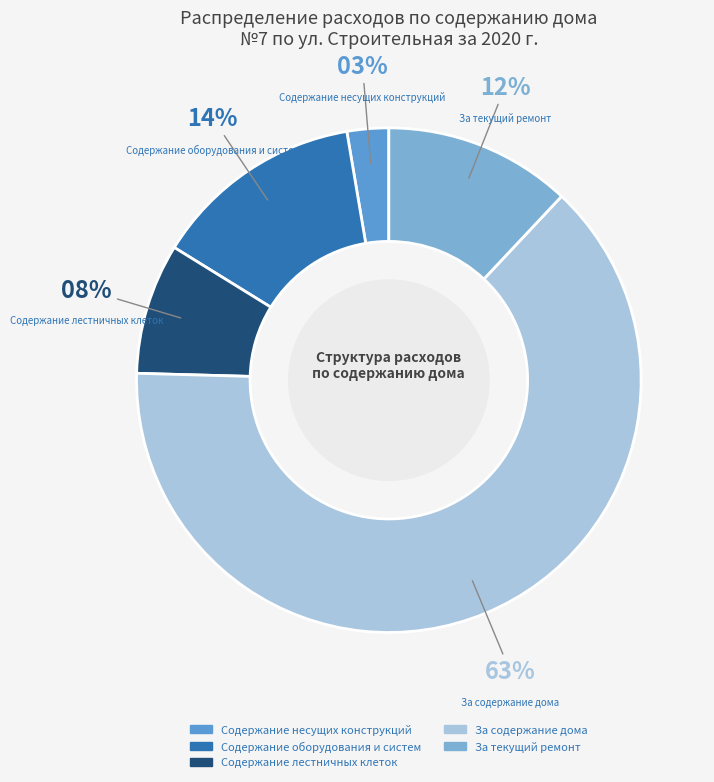

To the nearest percent, what percentage of the pie is Содержание несущих конструкций?

3%